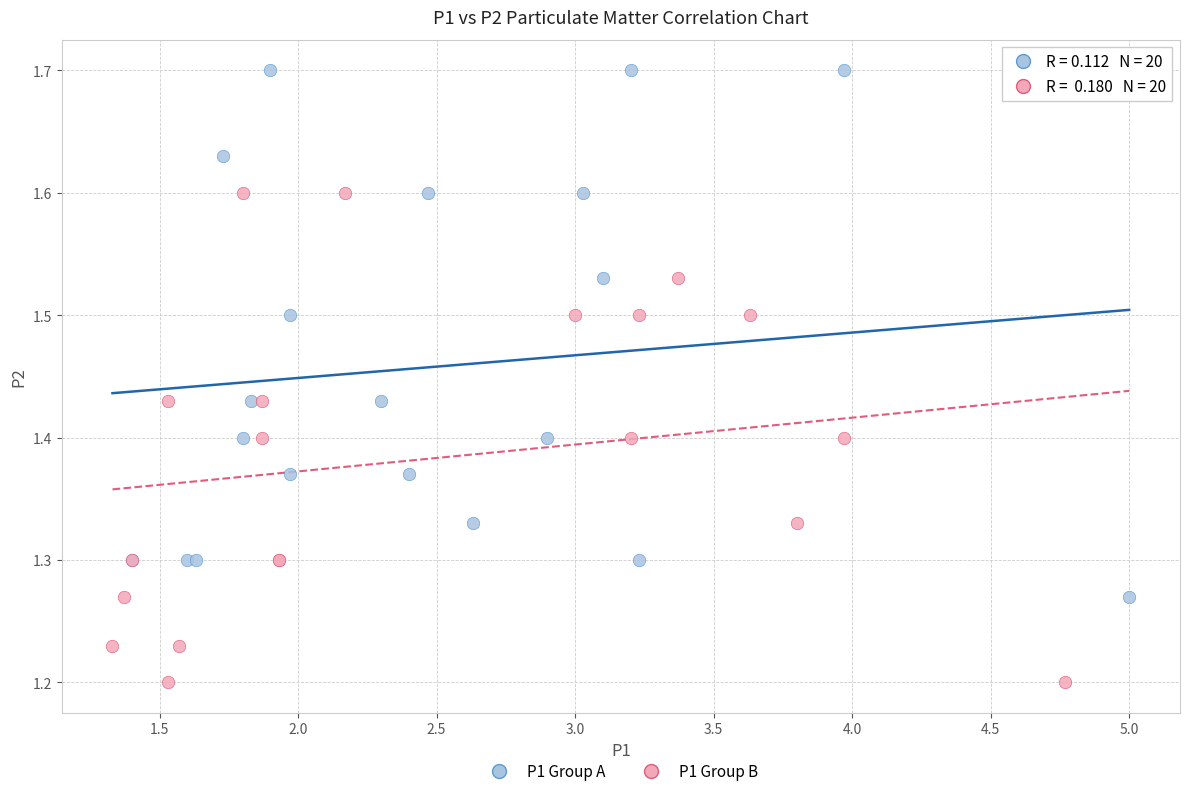

Which series reaches the maximum Y coordinate?

P1 Group A